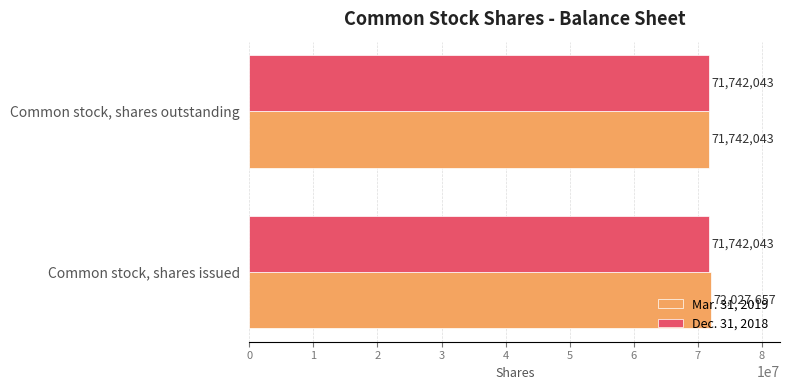

Read the Dec. 31, 2018 value at Common stock, shares issued.

71742043